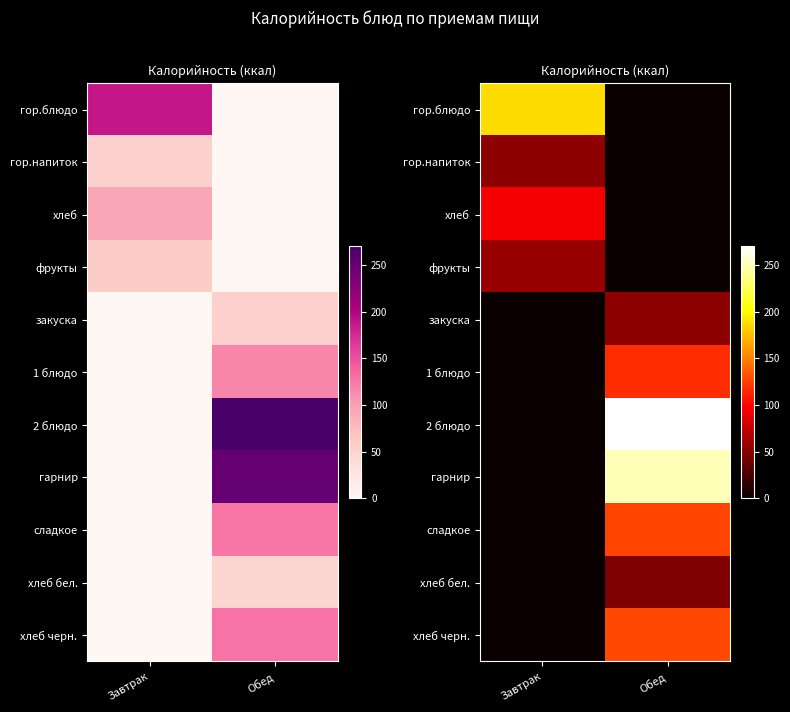

What is the total value across all series at Обед?

990.8